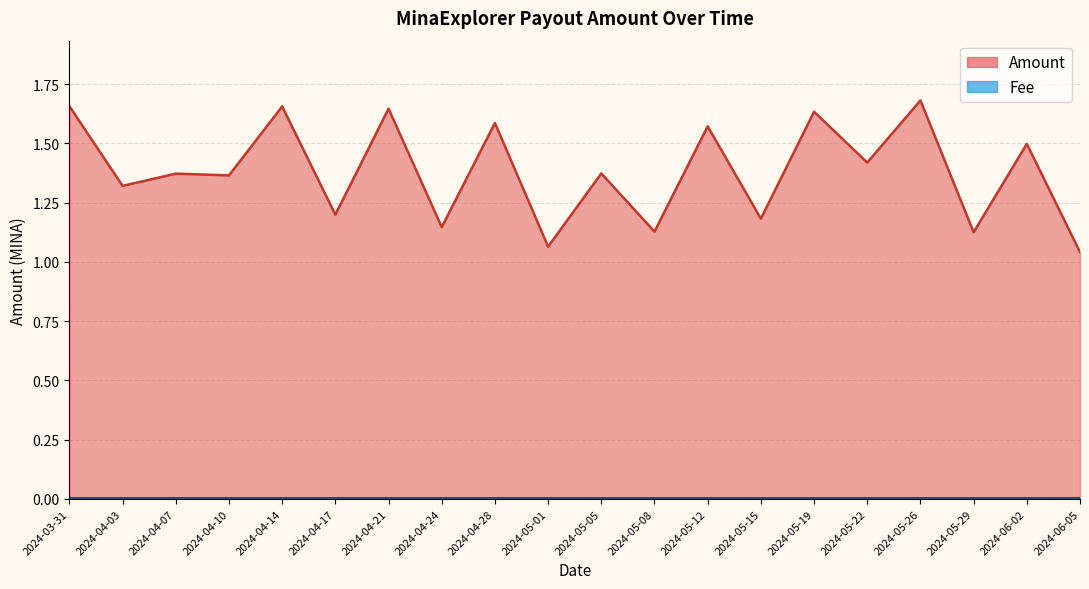

True or false: Amount and Fee cross at least once.

False